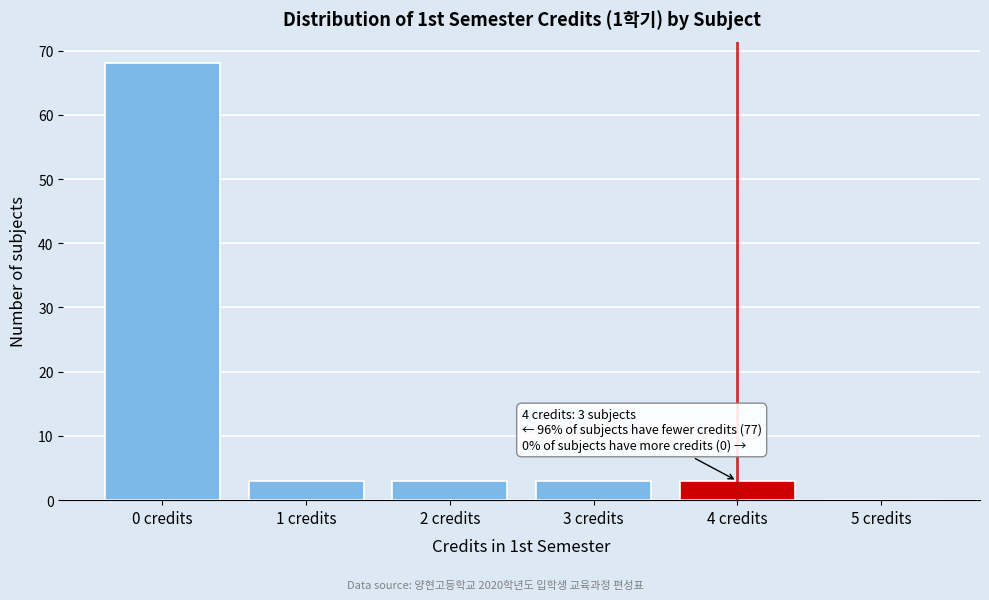

Over which range of the x-axis is the bar tallest?

-0.5 to 0.5